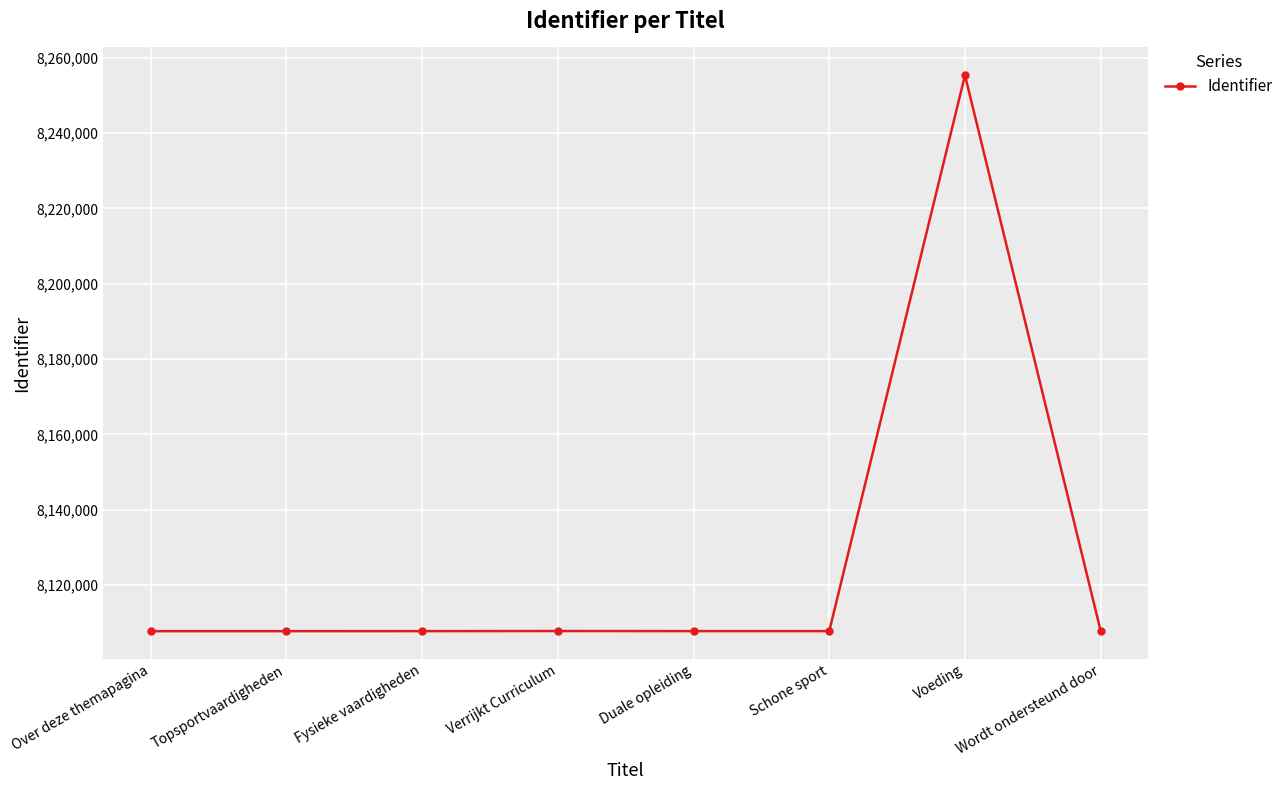

What is the sum of the values at Voeding and Wordt ondersteund door?

16363132